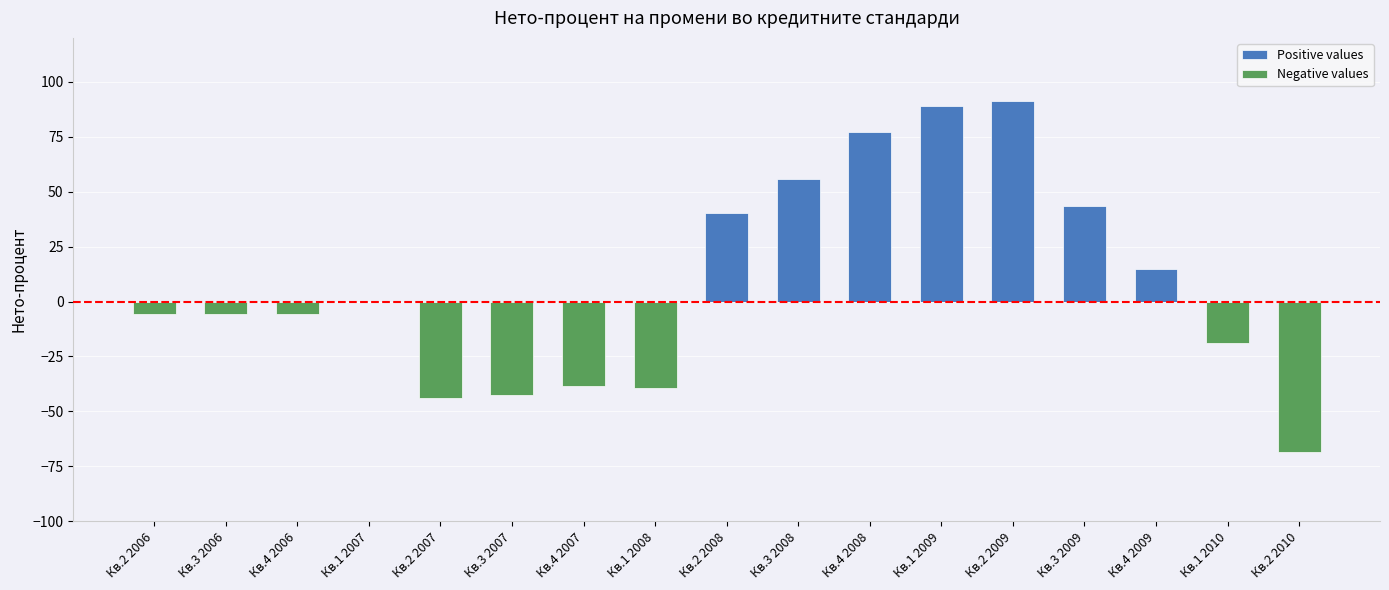

Which series has the largest total across all categories?

Positive values